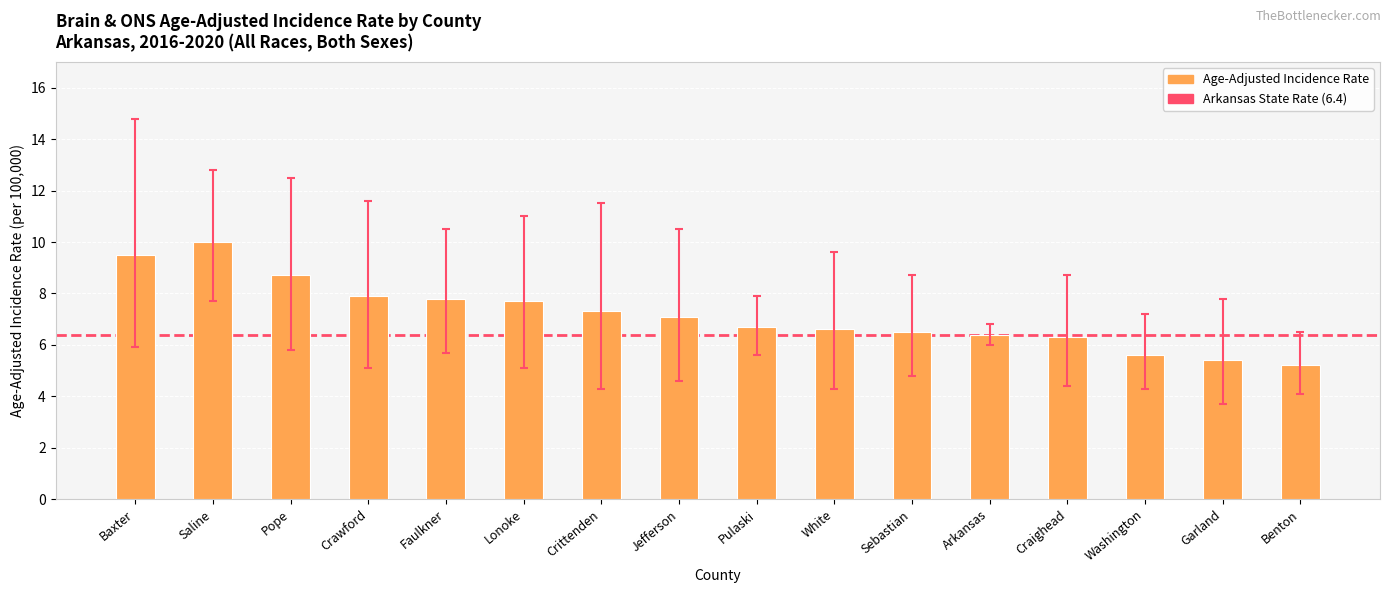

What is the average value?

7.2